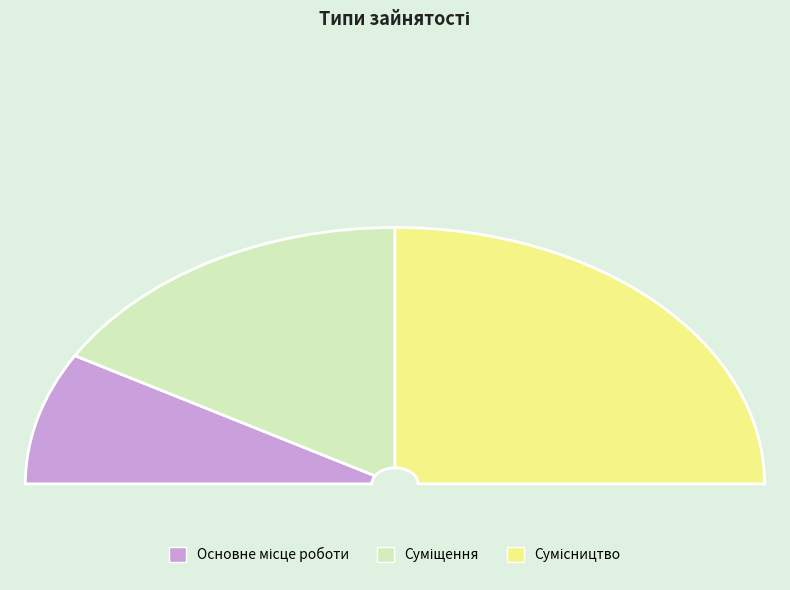

Rank the categories by value from lowest to highest.

Основне місце роботи, Суміщення, Сумісництво